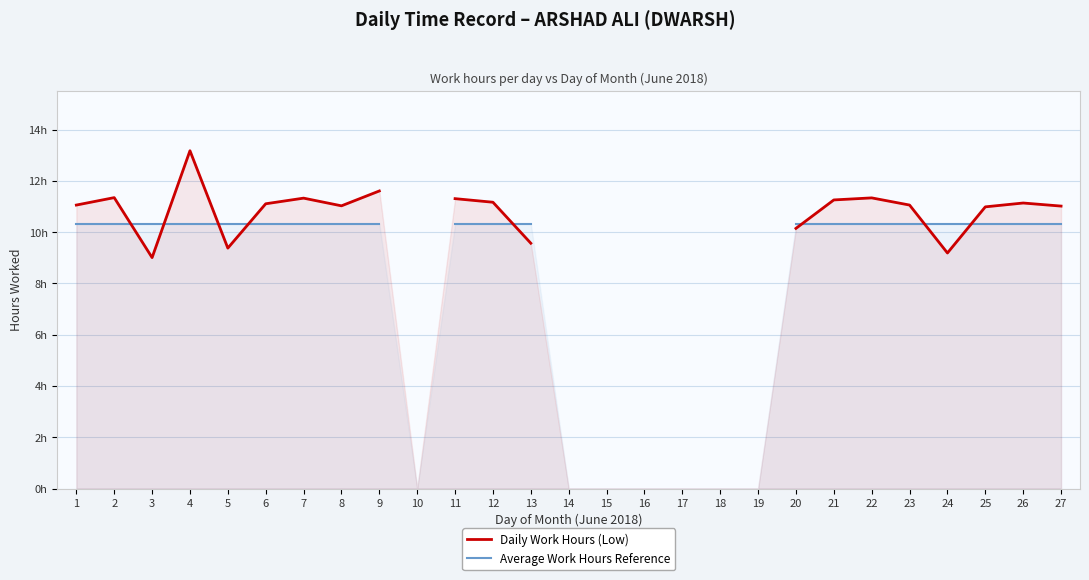

Rank the series by their maximum value, from lowest to highest.

Average Work Hours Reference, Daily Work Hours (Low)